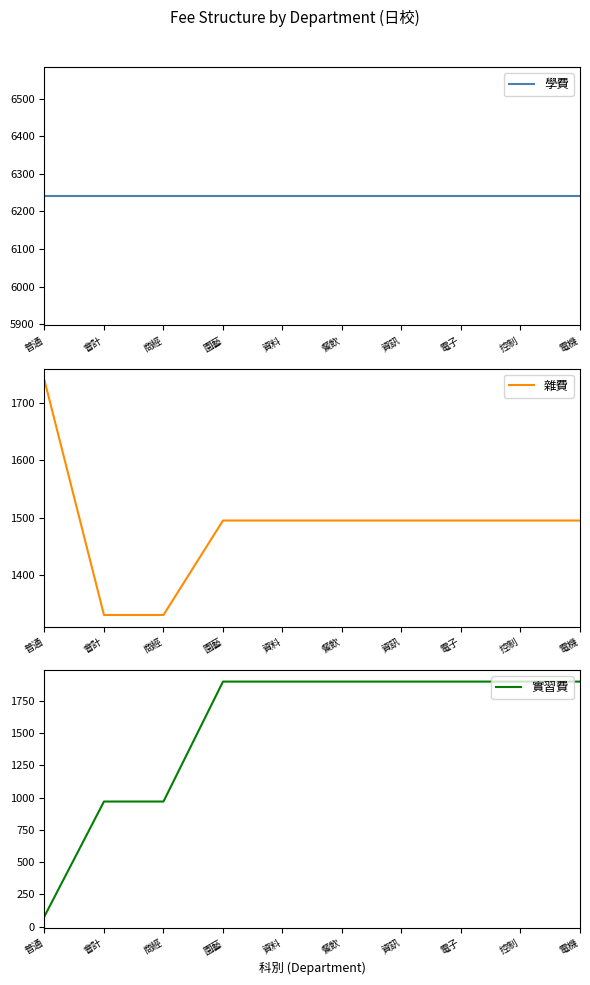

Is it true that 實習費 equals 1900 at 園藝?

True